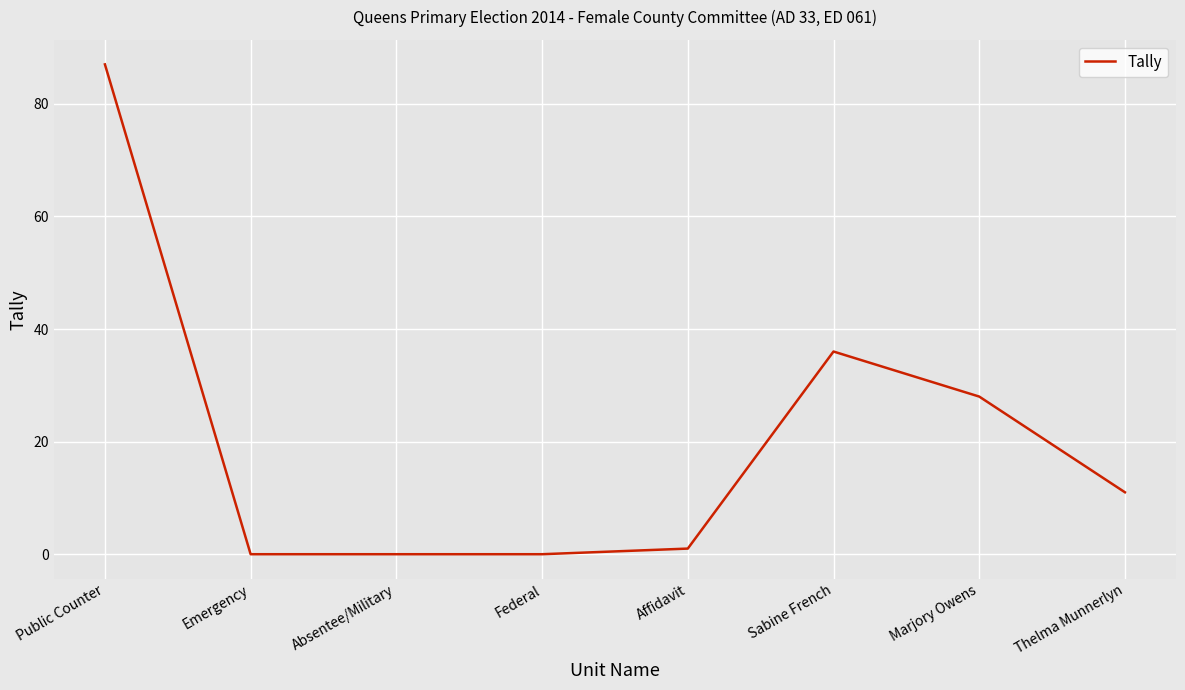

What position from the left is Federal?

4